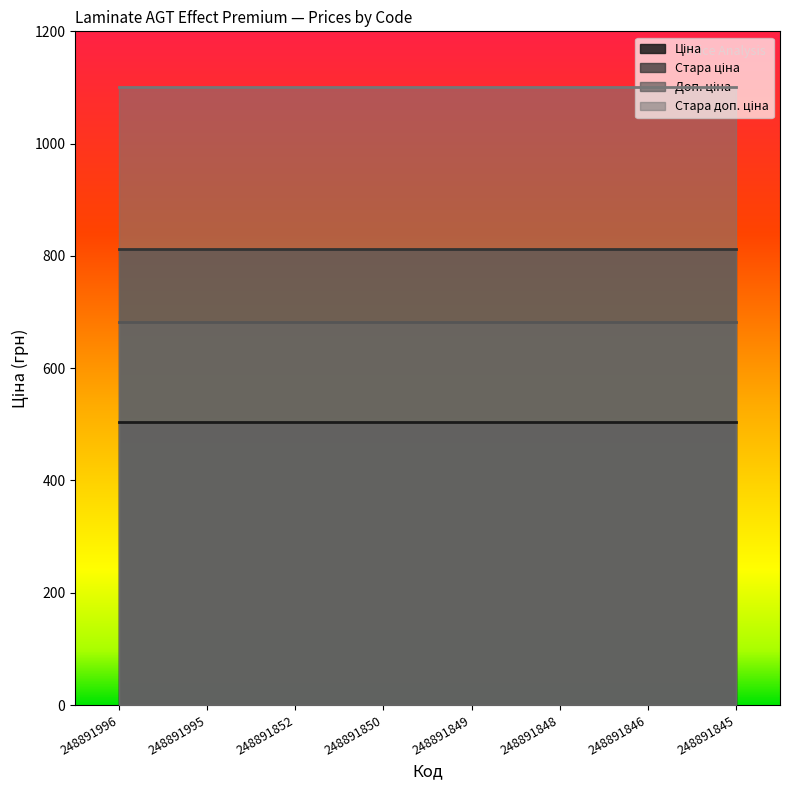

Reading right to left, what are all the values shown in this chart?

Ціна: 503.5	503.5	503.5	503.5	503.5	503.5	503.5	503.5
Стара ціна: 812.5	812.5	812.5	812.5	812.5	812.5	812.5	812.5
Доп. ціна: 682.0	682.0	682.0	682.0	682.0	682.0	682.0	682.0
Стара доп. ціна: 1101.1	1101.1	1101.1	1101.1	1101.1	1101.1	1101.1	1101.1